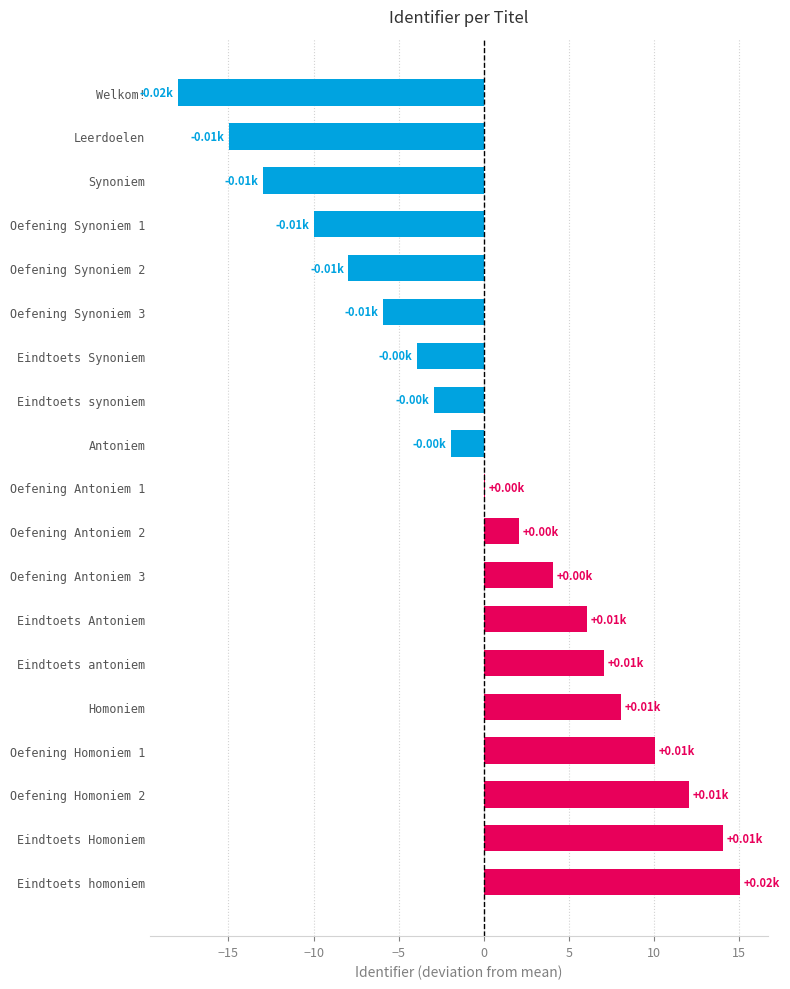

Between Oefening Synoniem 2 and Eindtoets homoniem, which is larger?

Eindtoets homoniem